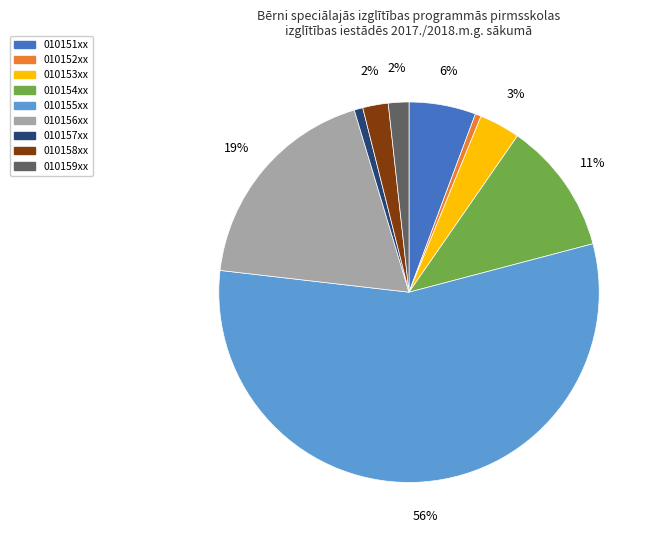

Is there a majority slice in this chart?

Yes